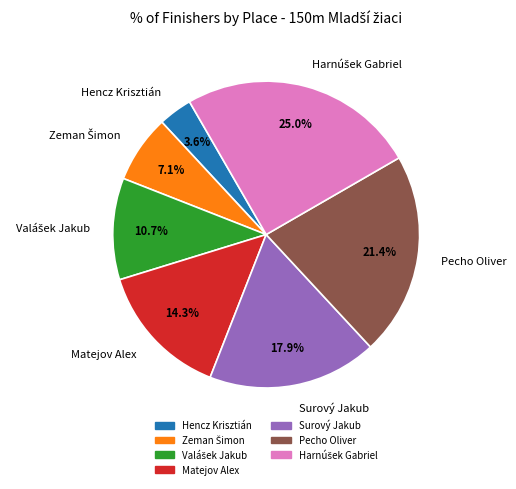

Which slice is the smallest?

Hencz Krisztián